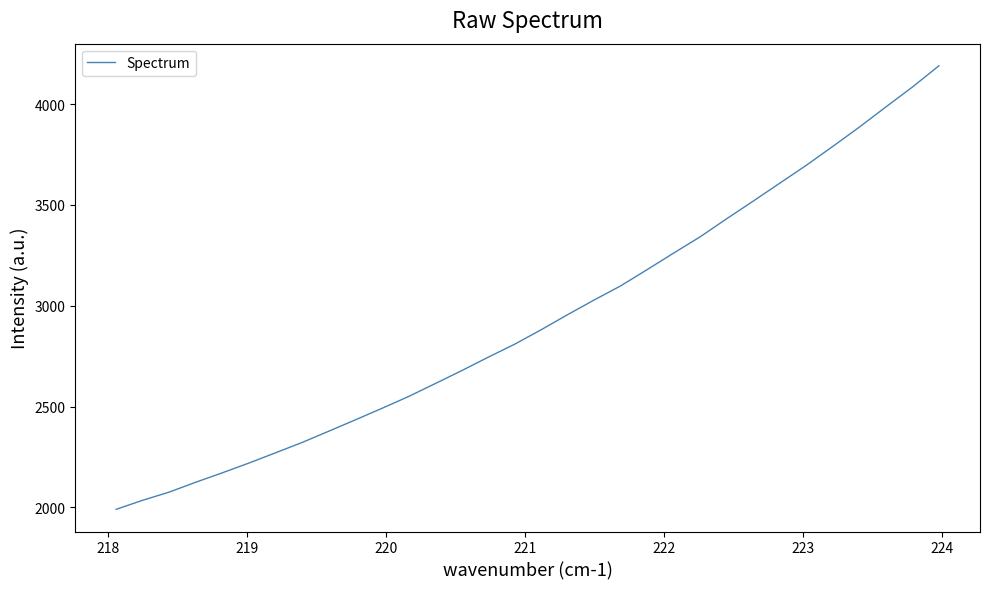

Reading right to left, extract all data points from this chart.

4189.9	4084.6	3986.0	3886.0	3790.5	3696.7	3608.0	3519.2	3431.7	3342.0	3261.5	3179.2	3098.5	3028.4	2955.7	2880.6	2808.9	2744.2	2677.4	2613.0	2549.2	2490.8	2433.7	2377.5	2321.8	2270.6	2219.9	2171.5	2124.8	2075.8	2035.2	1990.2